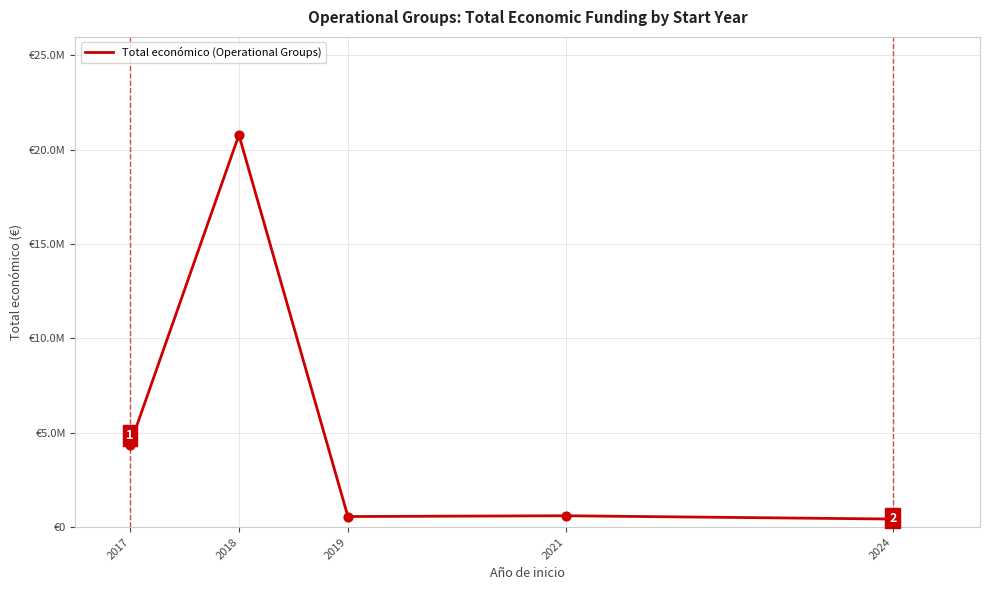

Which has a higher value, 2024 or 2019?

2019